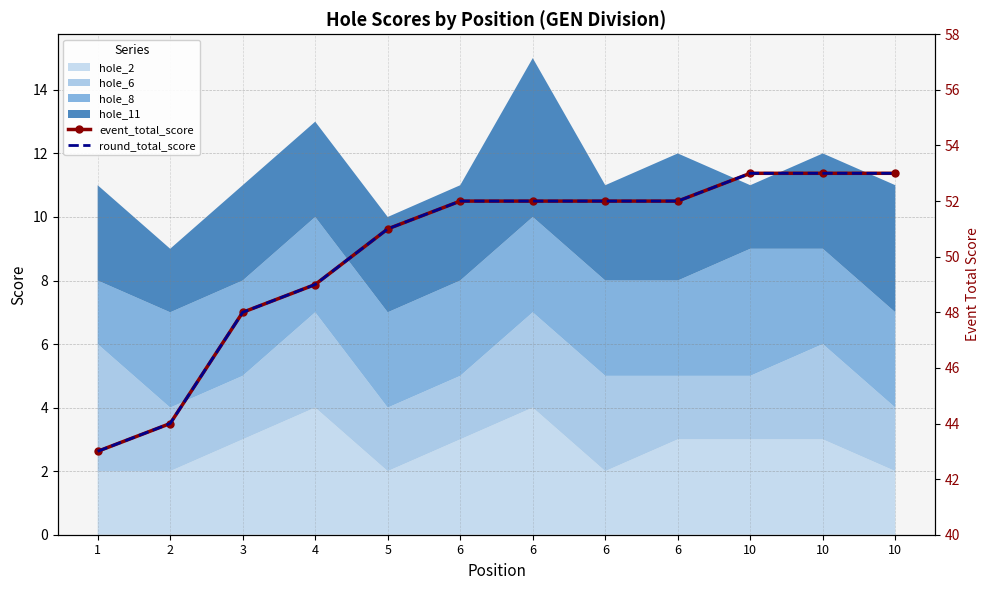

What is the maximum value shown in the chart?

53